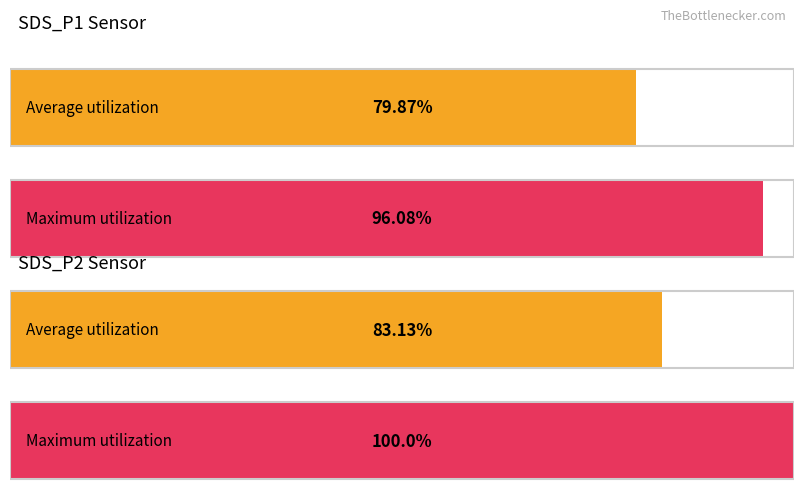

List the series in order of their peak value, highest first.

Maximum utilization, Average utilization